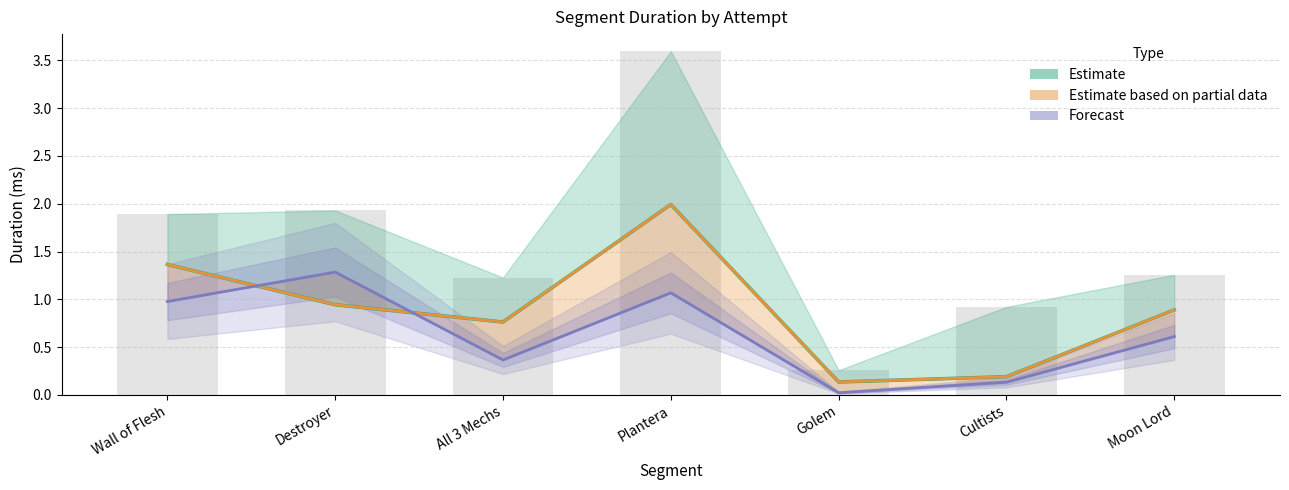

What is the sum of the Attempt #32 values at Cultists and Wall of Flesh?

1.6